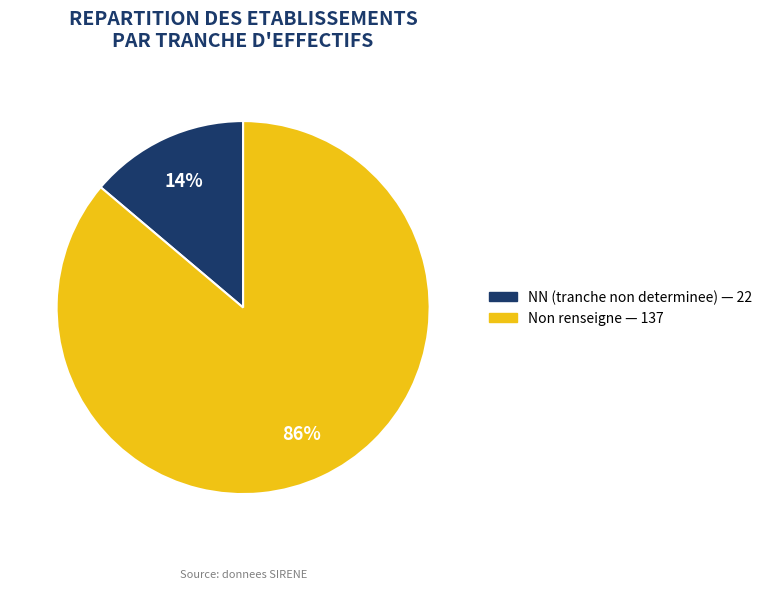

To the nearest percent, what is the average slice percentage?

50%